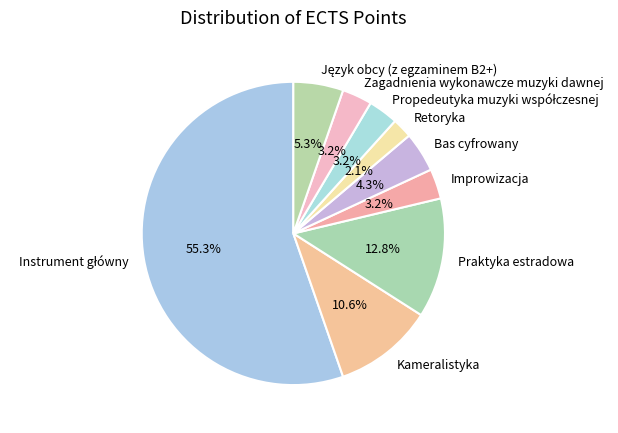

To the nearest percent, what is the average slice percentage?

11%